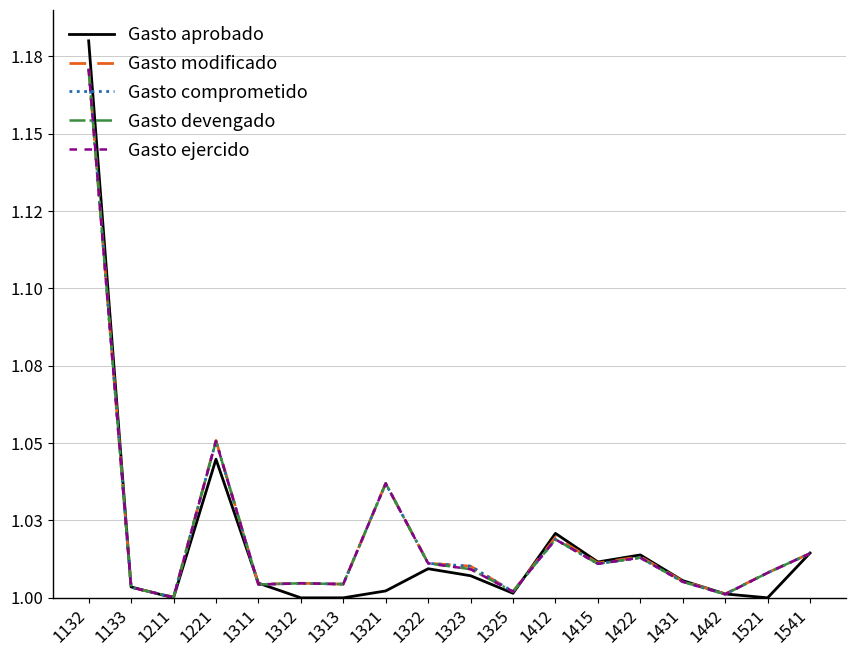

What is the total value across all series at 1431?

5.0